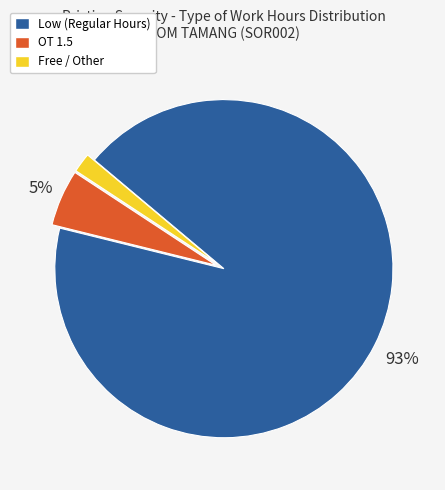

To the nearest percent, what portion does Low (Regular Hours) represent?

93%